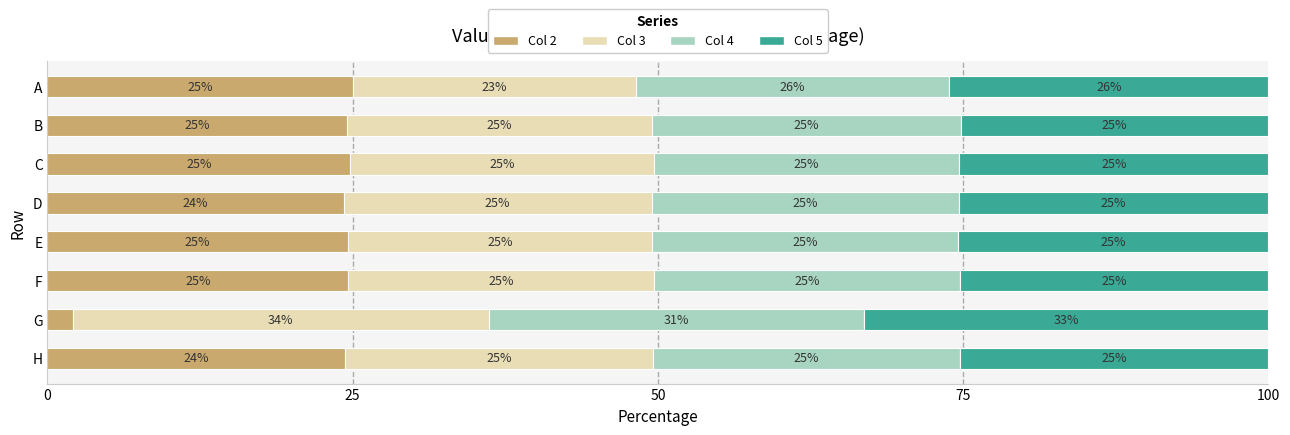

What is the total value across all series at F?

100.0